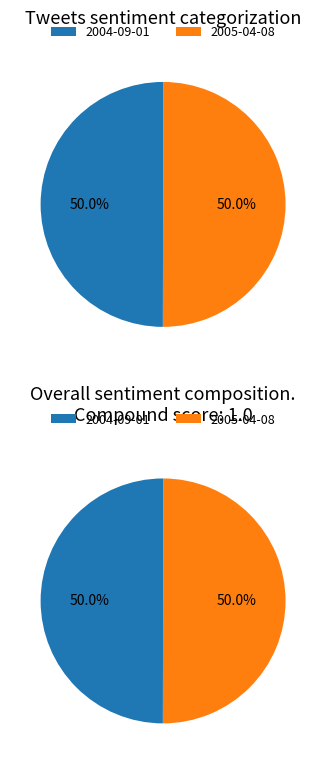

What portion of the pie excludes 2005-04-08?

50.0%